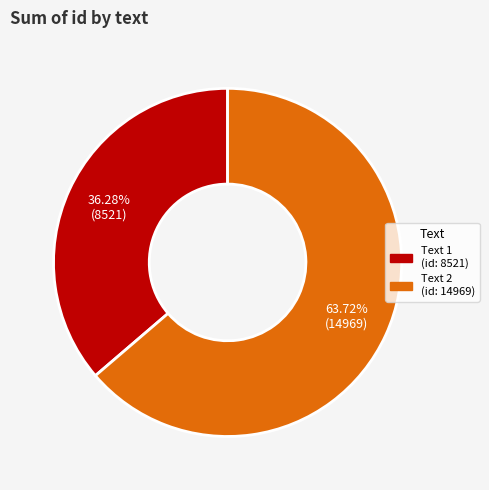

Does any single category account for the majority?

Yes